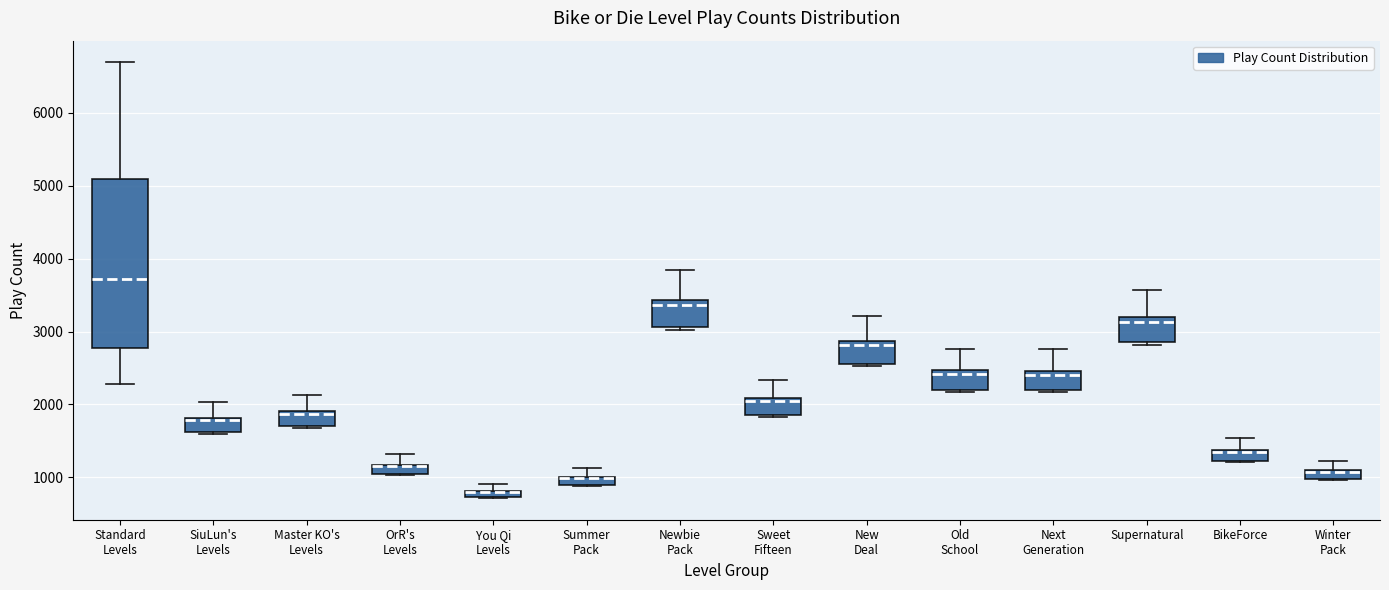

Comparing the boxes themselves (not the whiskers), which one is the tallest?

Standard Levels